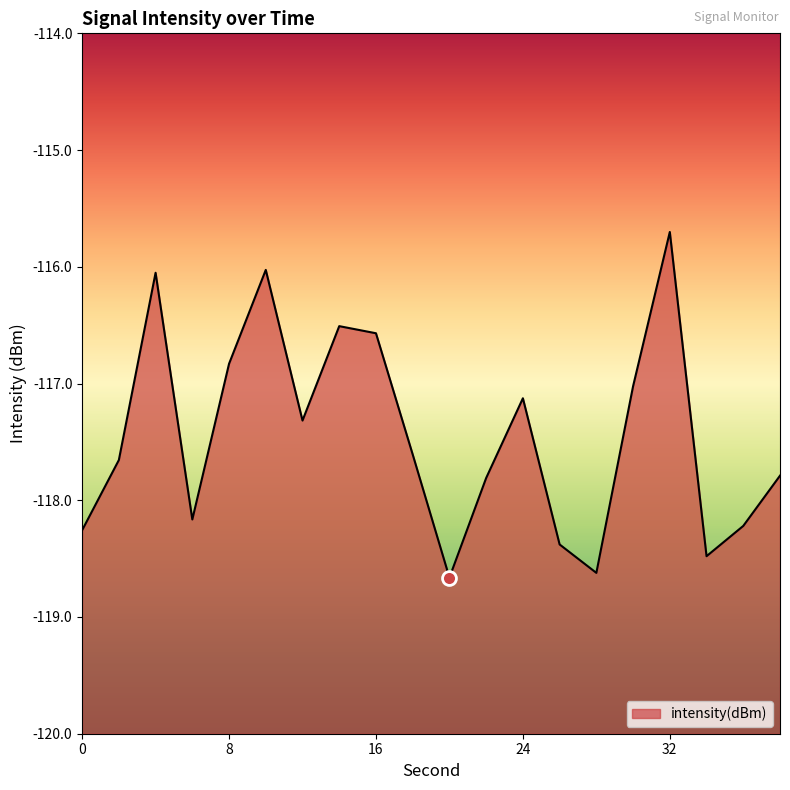

The chart shows a value of -178.3 at 32. True or false?

False